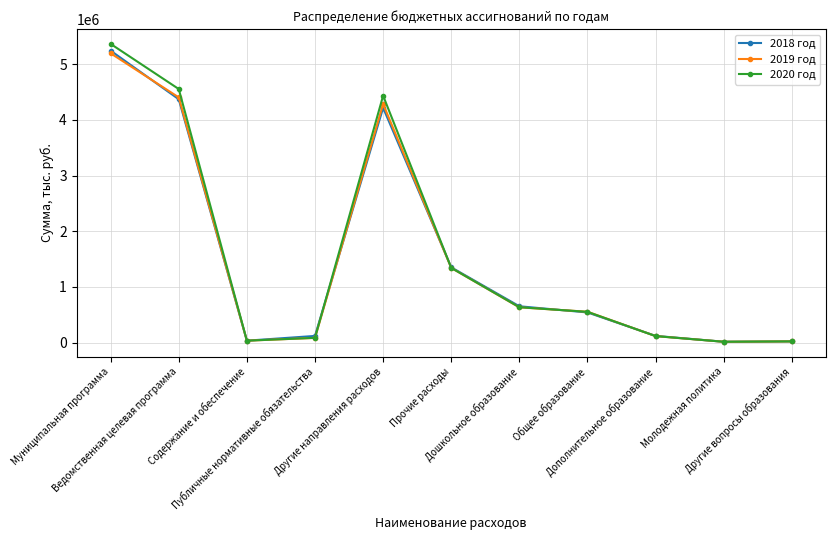

Which series has the widest spread of values?

2020 год